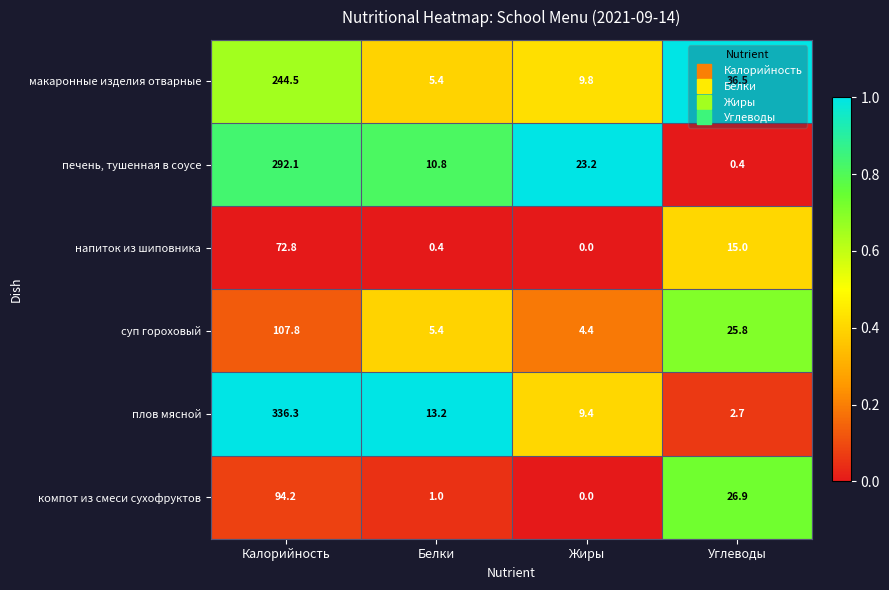

Which series changed the most between Белки and Углеводы?

макаронные изделия отварные